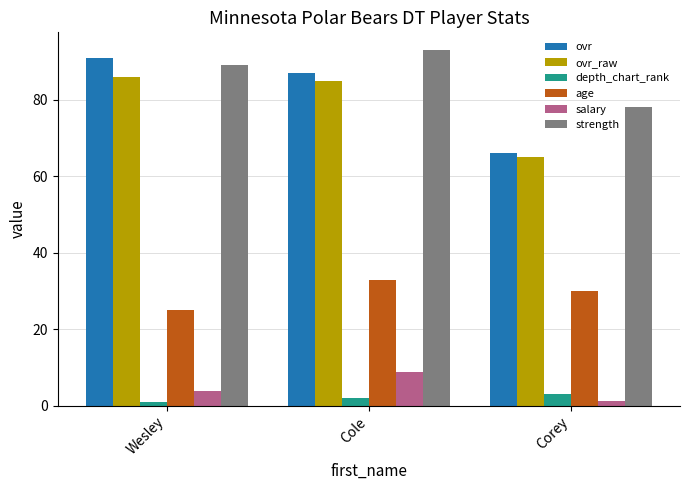

Are the bars grouped side by side (vs. stacked)?

Yes